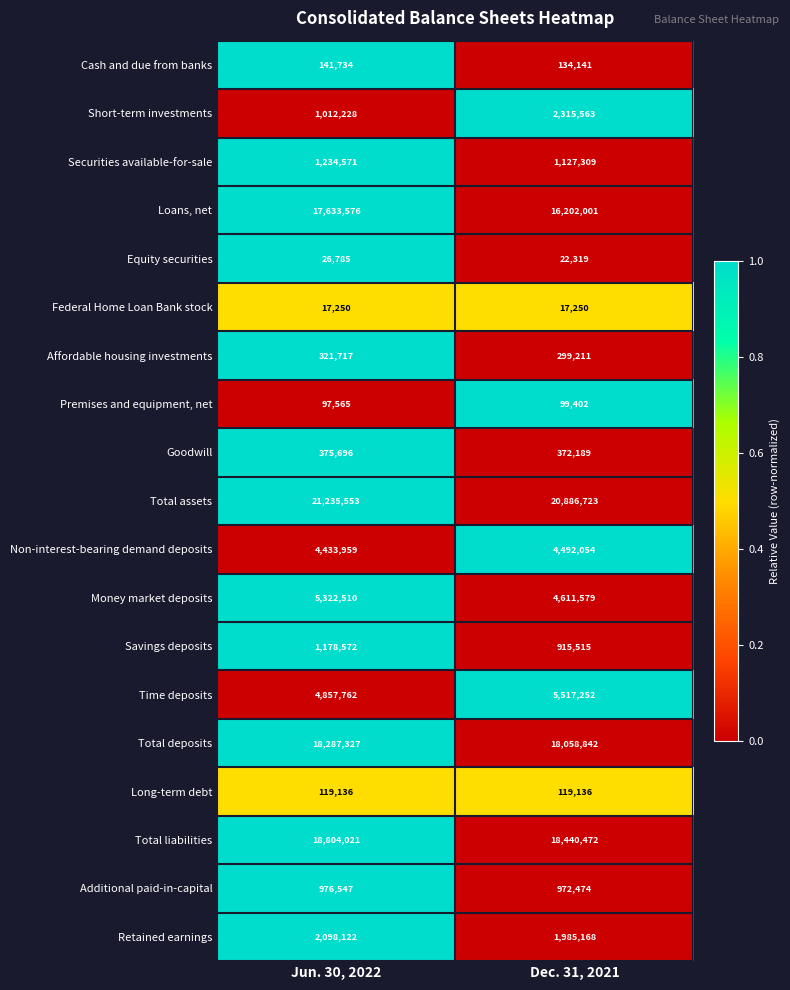

Rank the series at Dec. 31, 2021 from highest to lowest value.

Total assets, Total liabilities, Total deposits, Loans, net, Time deposits, Money market deposits, Non-interest-bearing demand deposits, Short-term investments, Retained earnings, Securities available-for-sale, Additional paid-in-capital, Savings deposits, Goodwill, Affordable housing investments, Cash and due from banks, Long-term debt, Premises and equipment, net, Equity securities, Federal Home Loan Bank stock